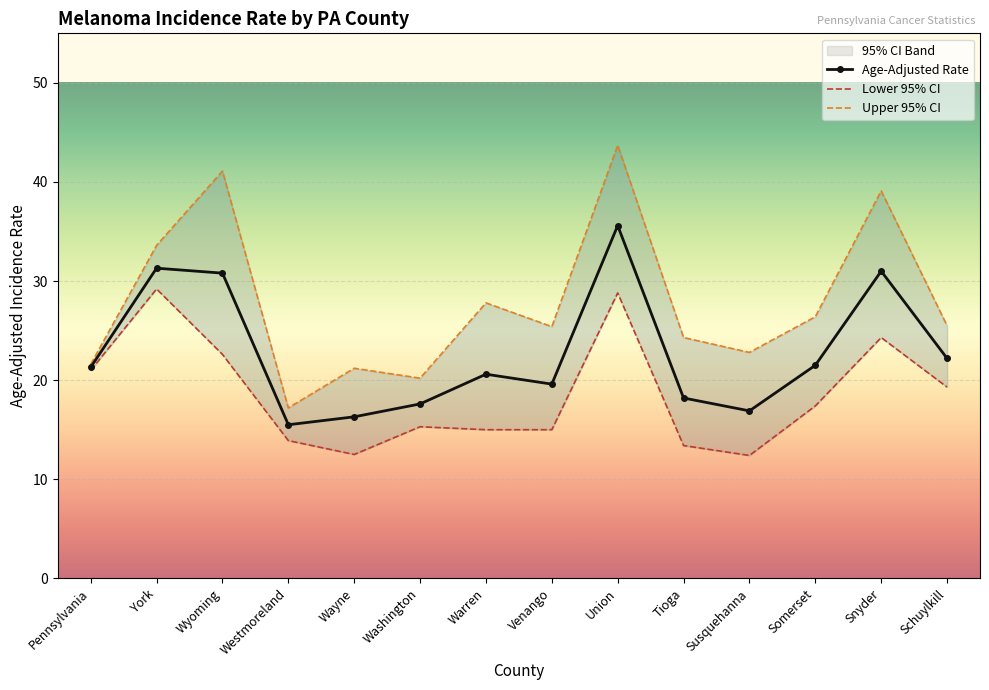

Which series has the largest total across all categories?

Upper 95% CI